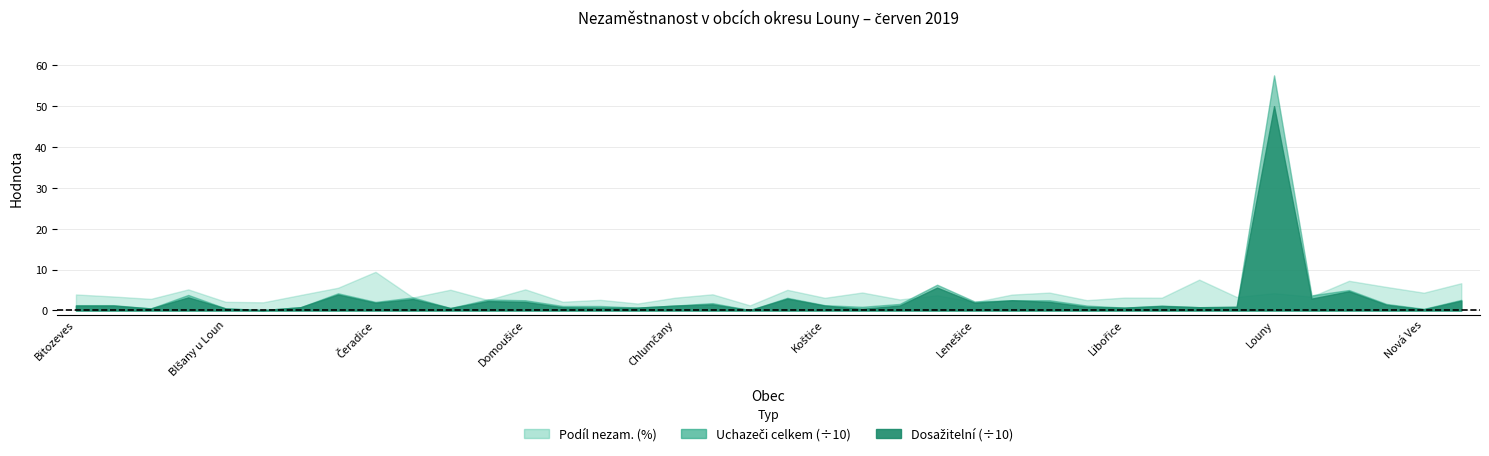

Read the Dosažitelní (÷10) value at Louny.

50.0